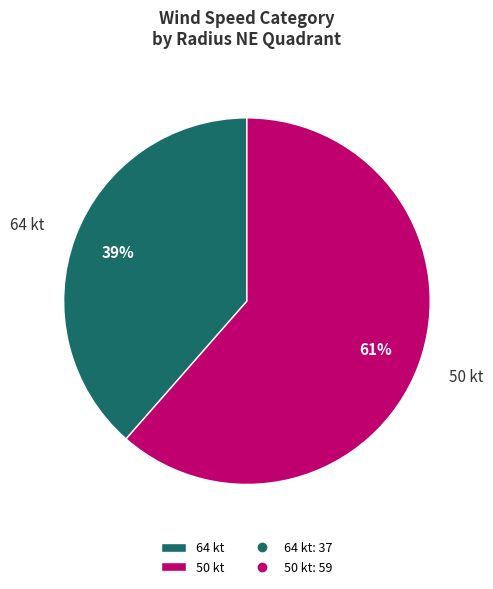

Is it true that 50 kt is 61% of the pie?

True